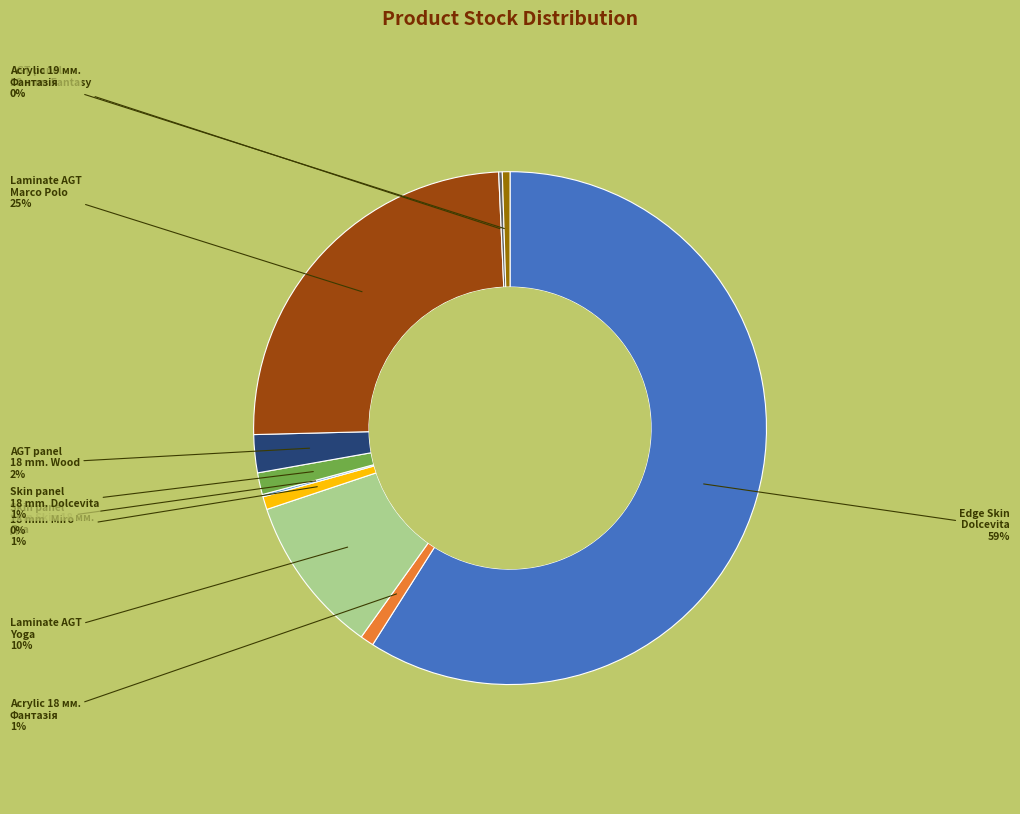

Is there a majority slice in this chart?

Yes